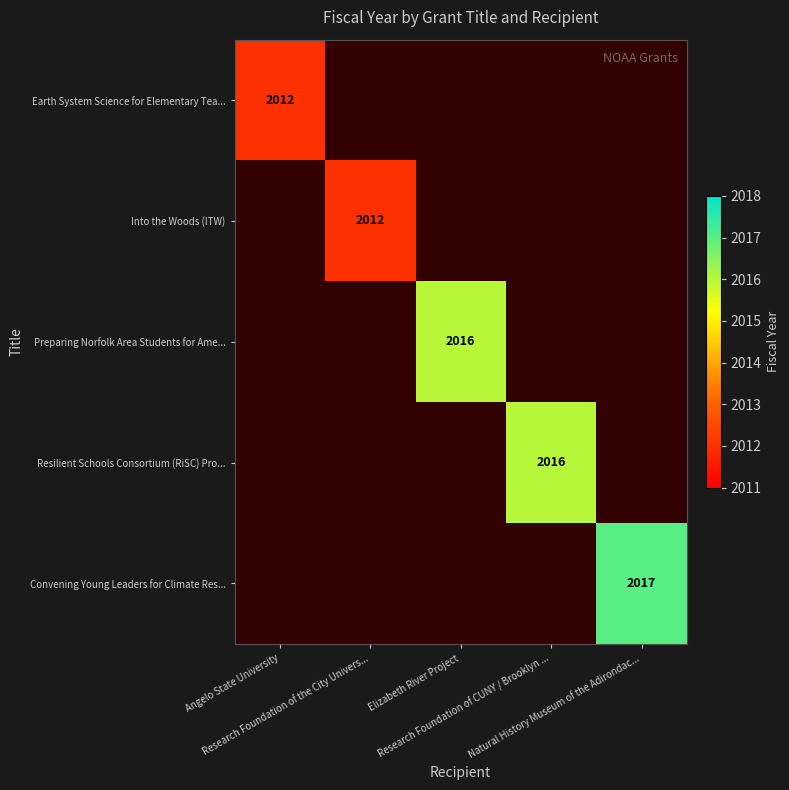

Which category has the lowest value across all series?

Angelo State University